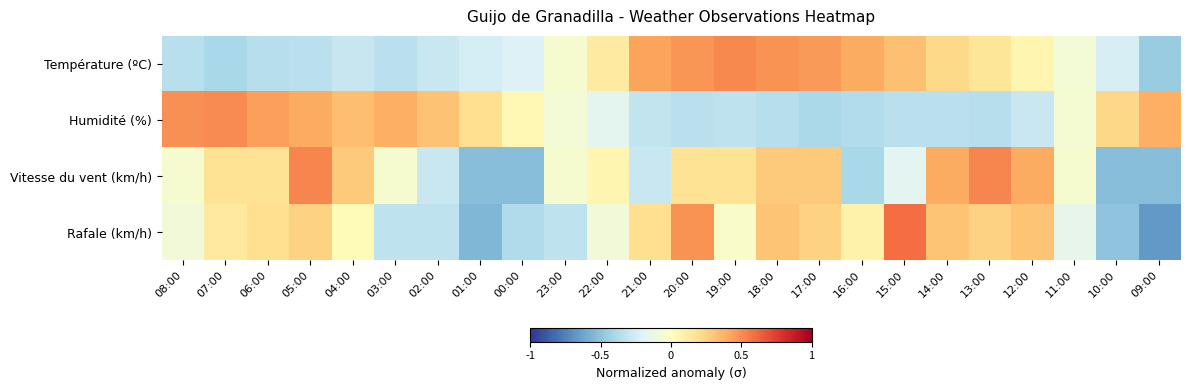

Which has a higher value, 21:00 or 04:00?

21:00